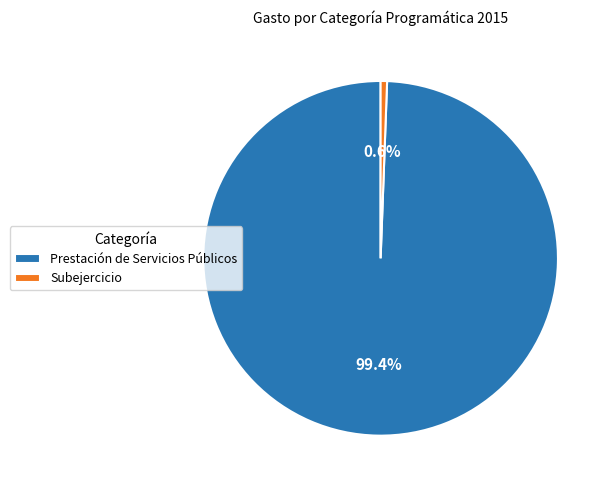

What is the total percentage of Prestación de Servicios Públicos and Subejercicio?

100.0%